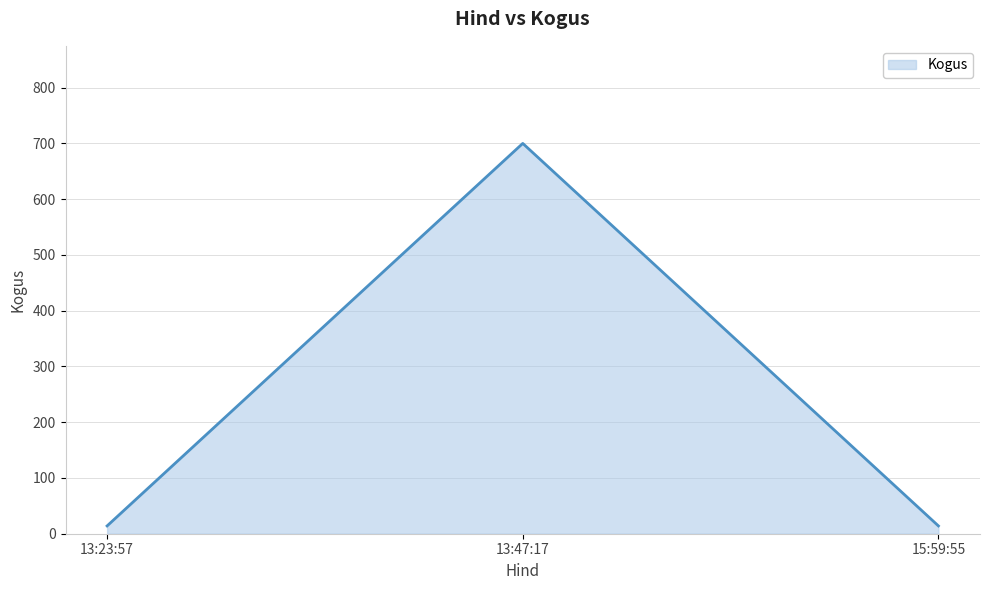

What is the difference between the values at 13:47:17 and 15:59:55?

686